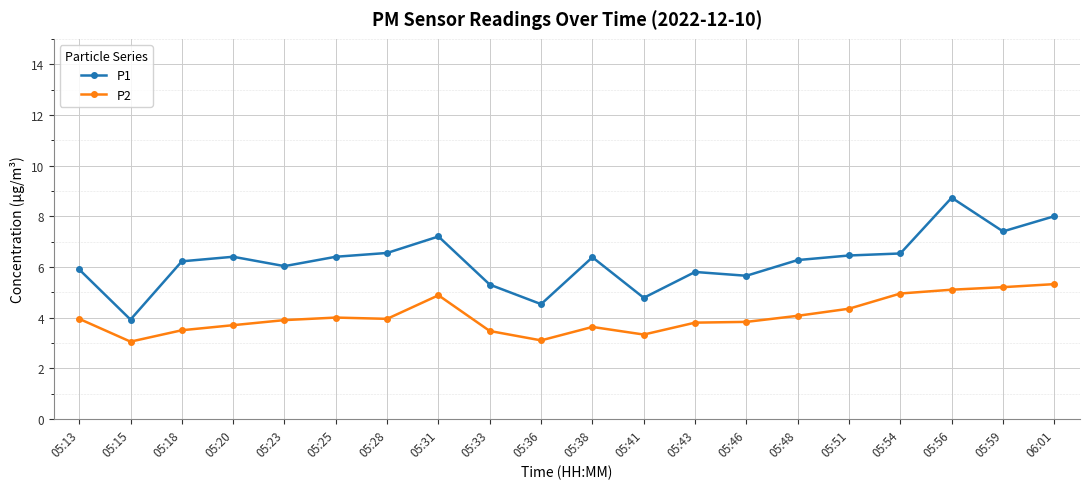

What is the label of the 12th point from the left?

05:41